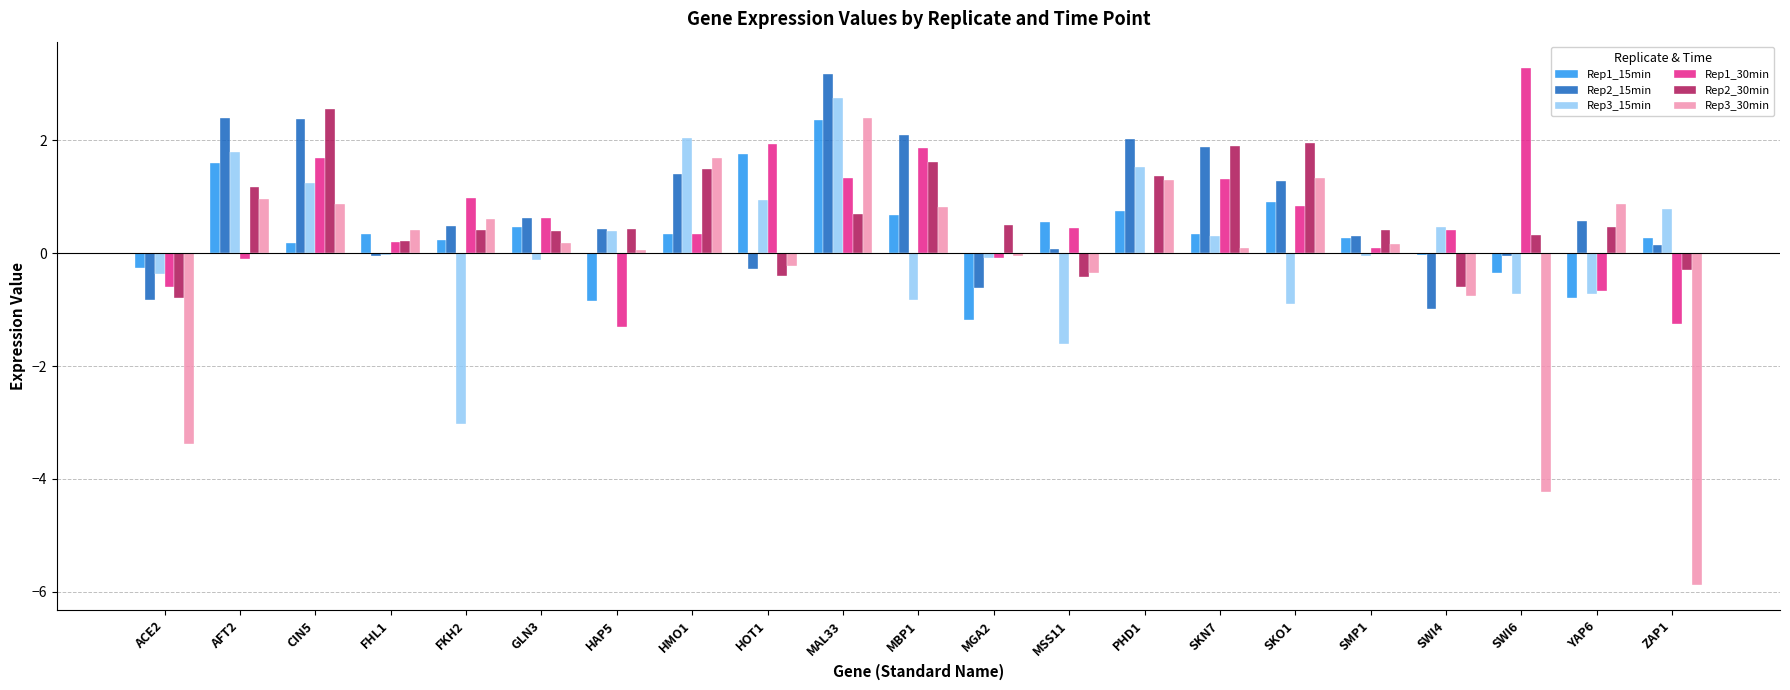

Where is Rep2_15min nearest to the value 1?

SKO1